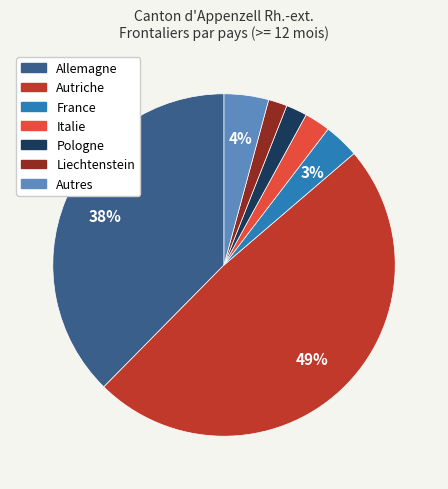

What percentage is the Italie slice, to the nearest percent?

2%